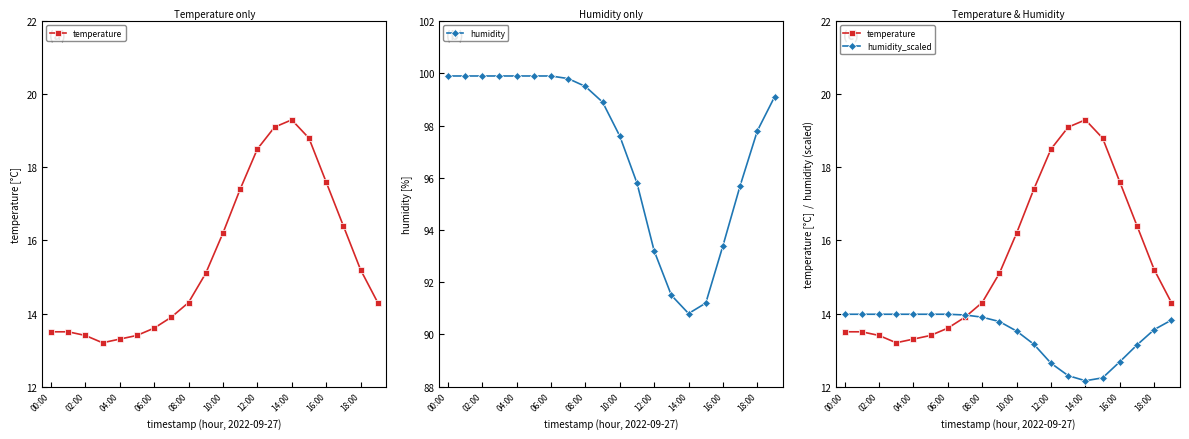

Which series has the widest spread of values?

humidity